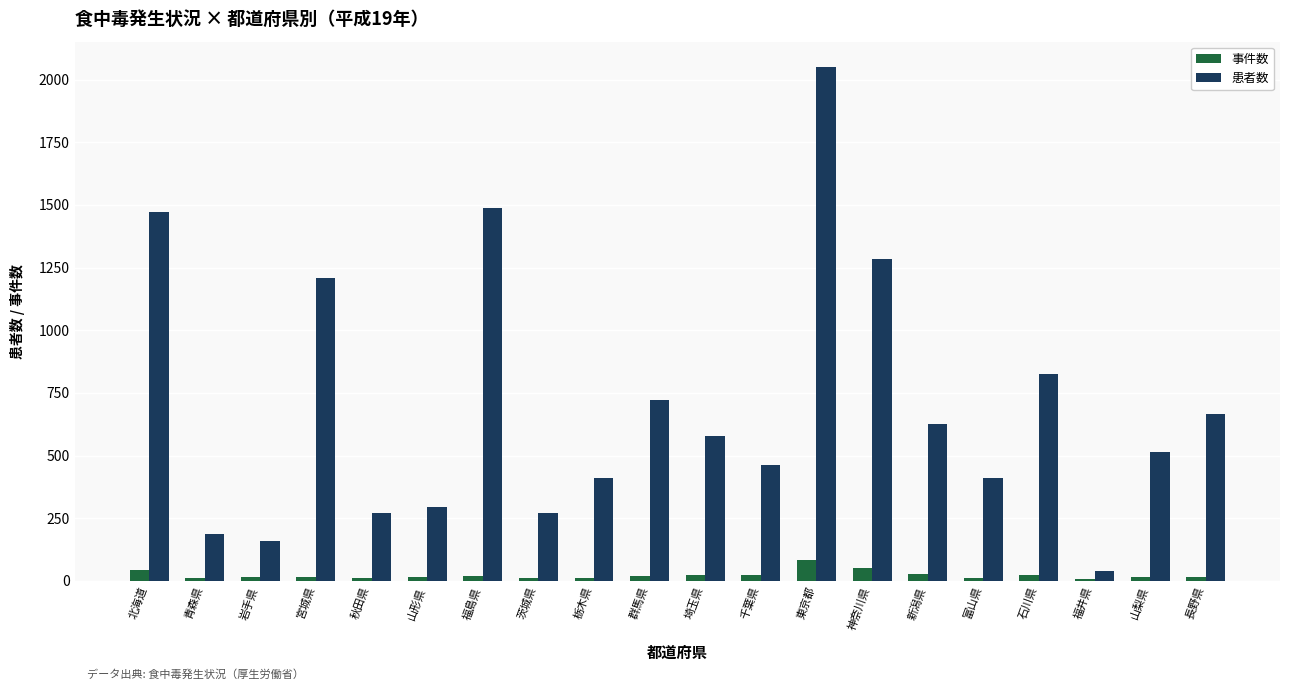

At which label is 患者数 closest to 1043?

宮城県